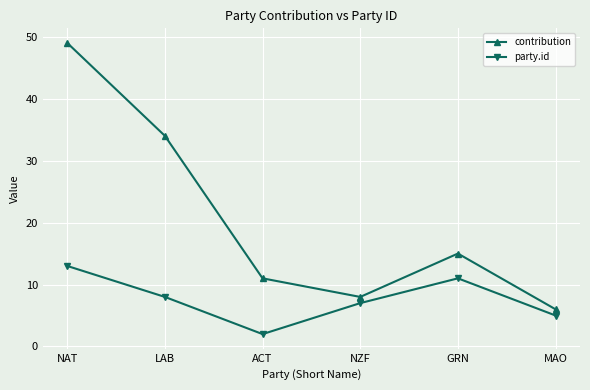

What are all the series names shown in the legend?

contribution, party.id